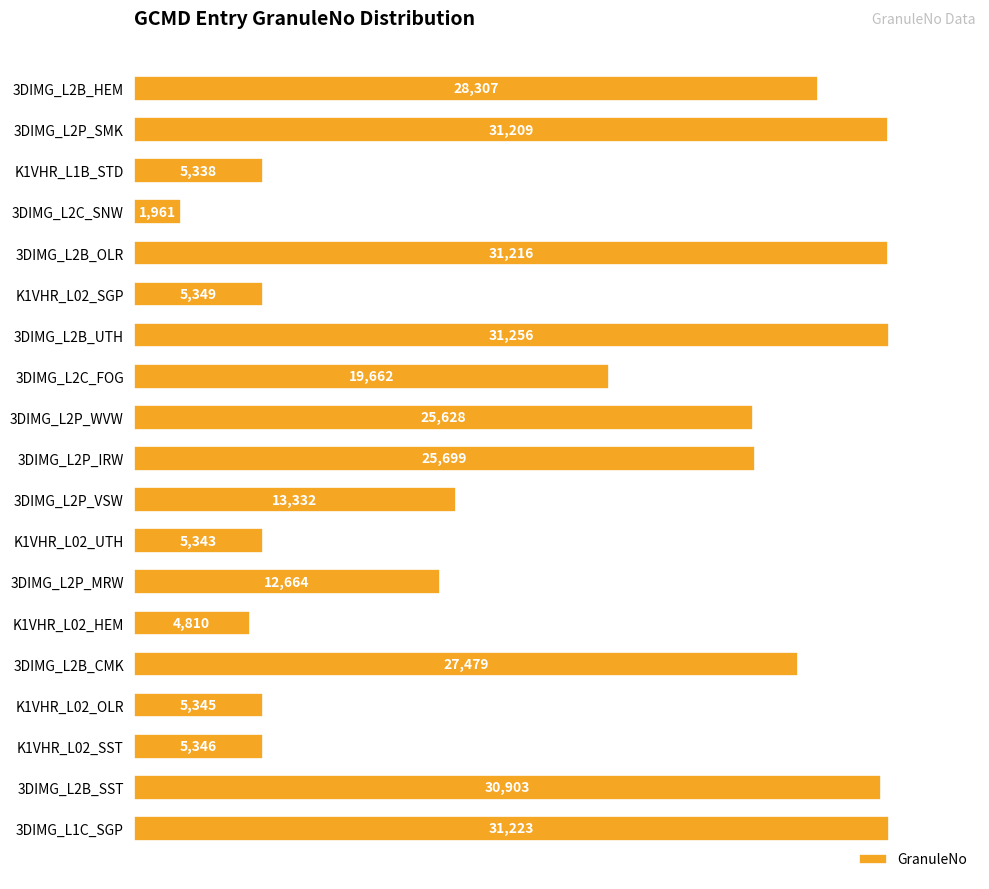

Reading bottom to top, what are all the values shown in this chart?

3DIMG_L1C_SGP=31223	3DIMG_L2B_SST=30903	K1VHR_L02_SST=5346	K1VHR_L02_OLR=5345	3DIMG_L2B_CMK=27479	K1VHR_L02_HEM=4810	3DIMG_L2P_MRW=12664	K1VHR_L02_UTH=5343	3DIMG_L2P_VSW=13332	3DIMG_L2P_IRW=25699	3DIMG_L2P_WVW=25628	3DIMG_L2C_FOG=19662	3DIMG_L2B_UTH=31256	K1VHR_L02_SGP=5349	3DIMG_L2B_OLR=31216	3DIMG_L2C_SNW=1961	K1VHR_L1B_STD=5338	3DIMG_L2P_SMK=31209	3DIMG_L2B_HEM=28307